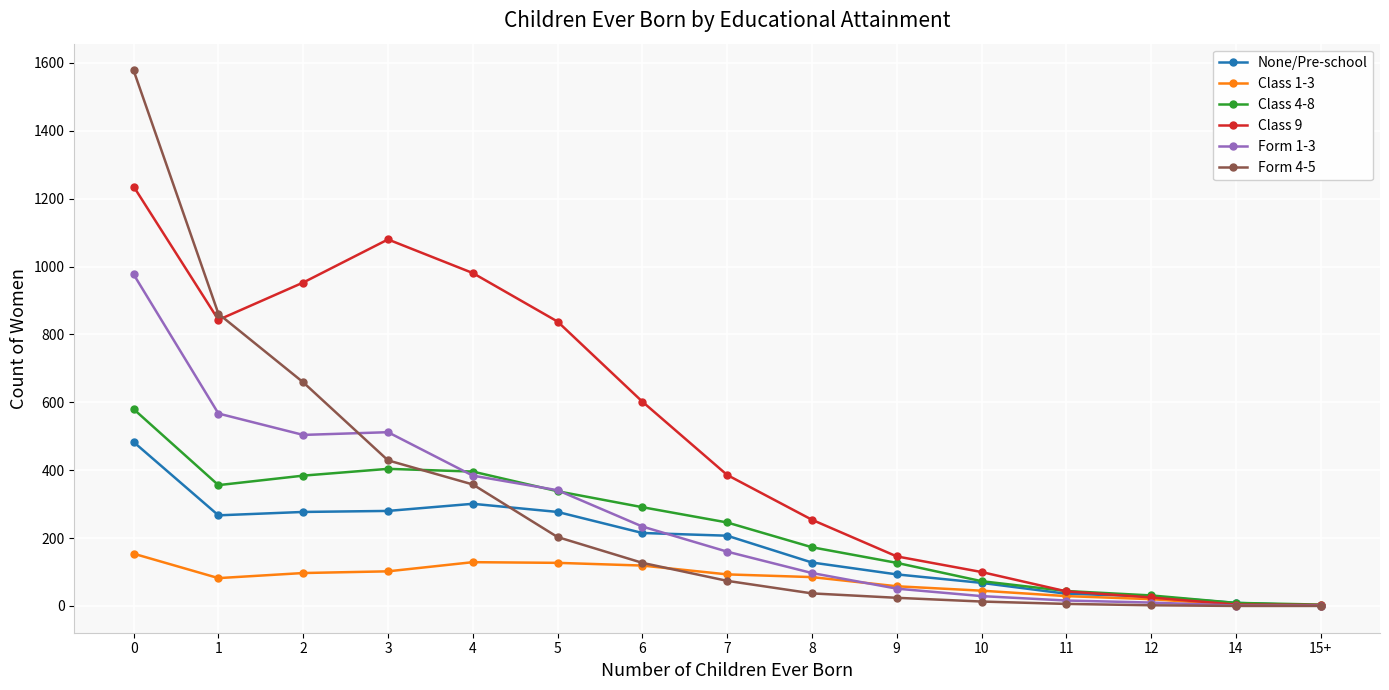

The value of None/Pre-school at 11 is 36. True or false?

True